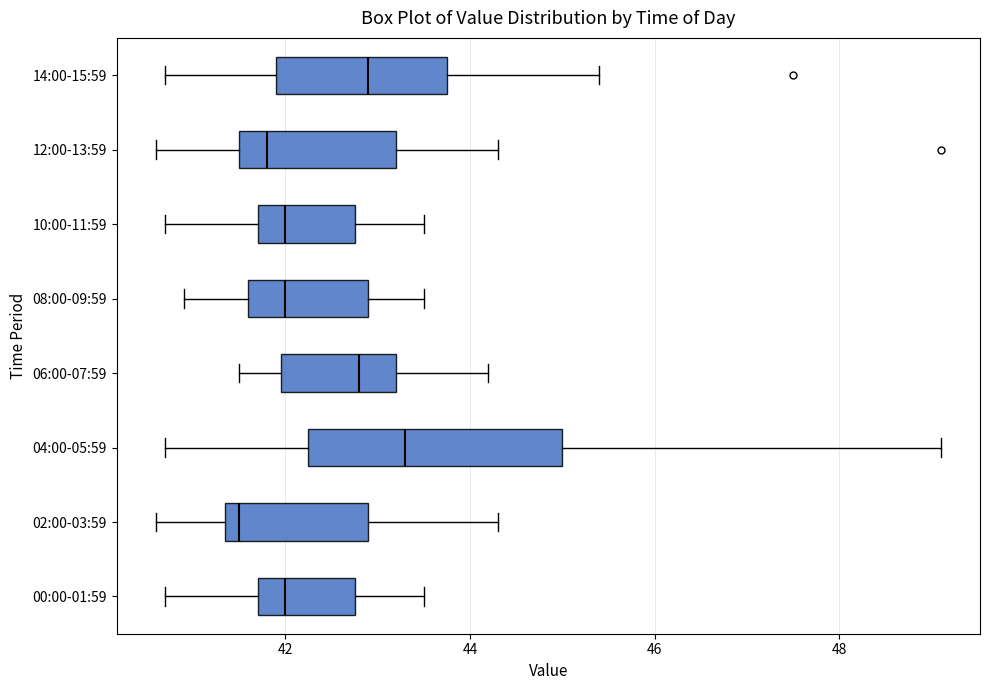

Where is the right edge of the box for 12:00-13:59 on the x-axis? The values are not printed on the chart, so give them approximately, as read against the axis.

43.2